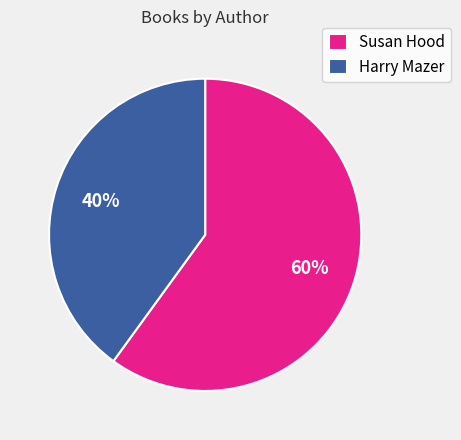

How many slices are in this pie chart?

2